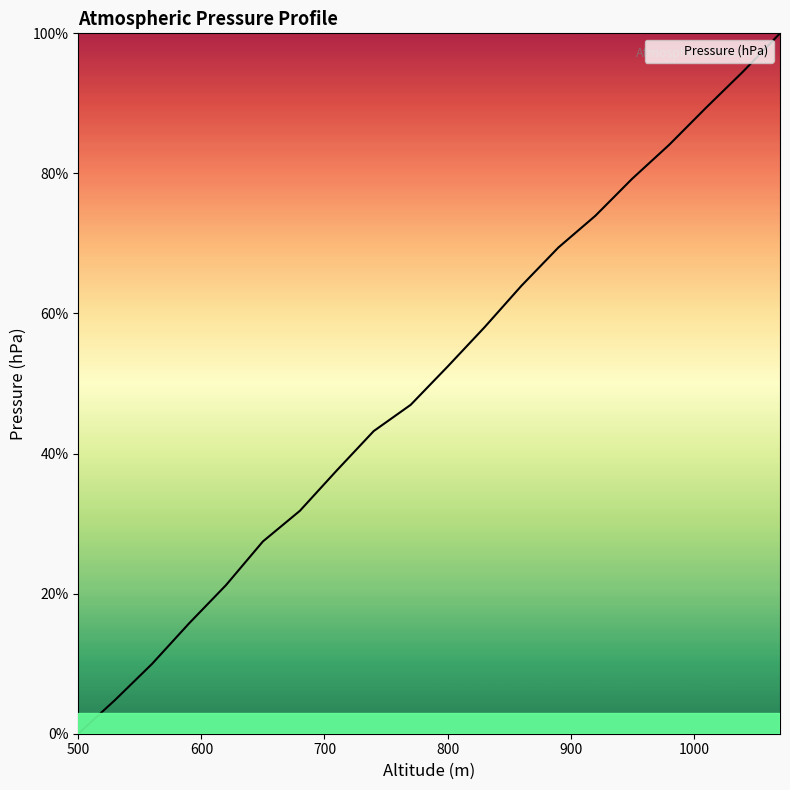

What is the greatest value displayed?

100.0